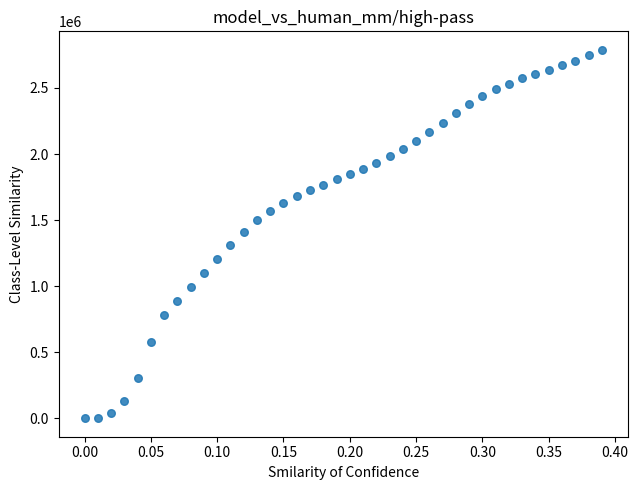

What is the range of X values (max minus min)?

0.4